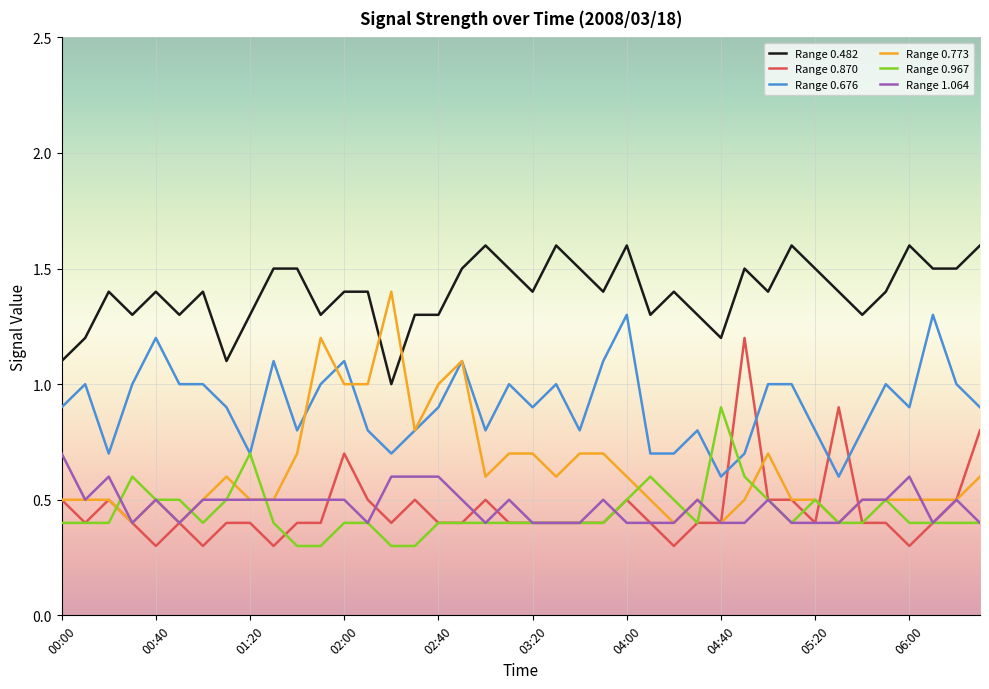

What is the minimum value shown in the chart?

0.3